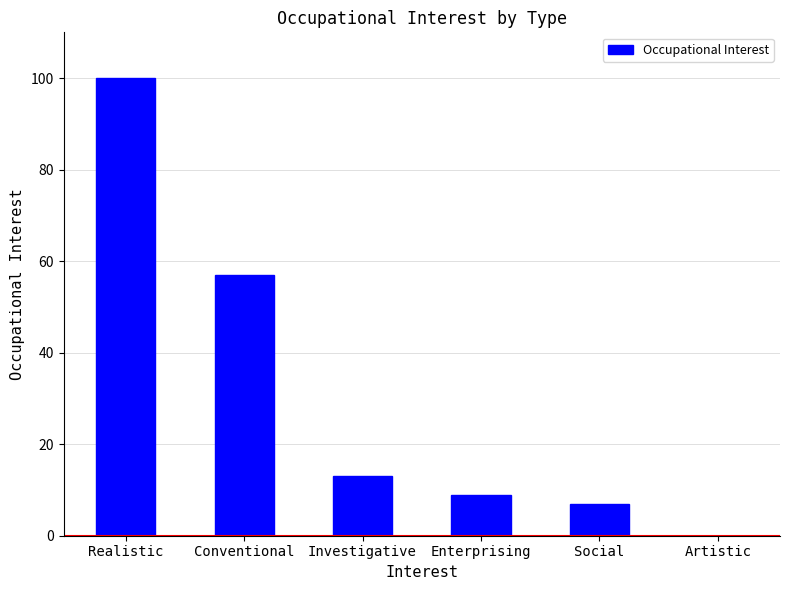

What is the change in value from Investigative to Artistic?

-13